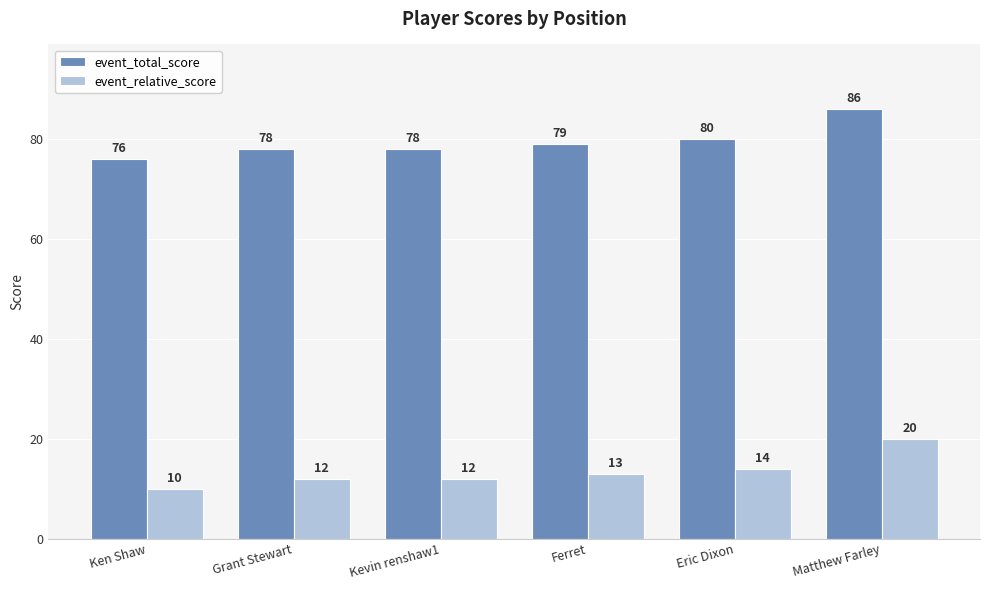

How many values in the event_total_score series are below 79?

3